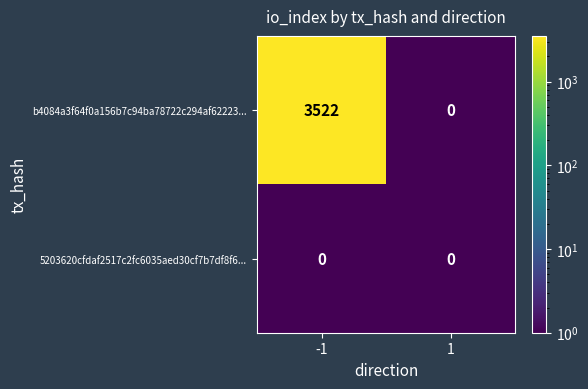

What is the difference between the b4084a3f64f0a156b7c94ba78722c294af62223... values at -1 and 1?

3522